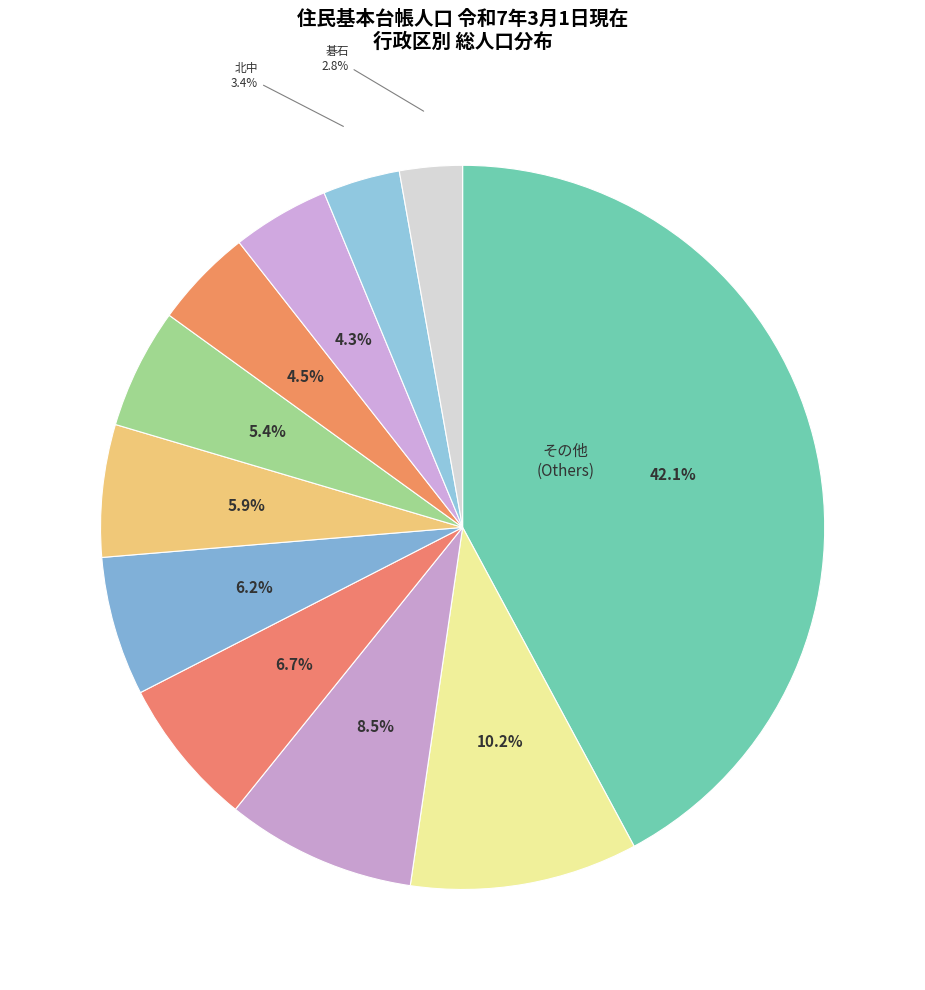

How many slices are in this pie chart?

11